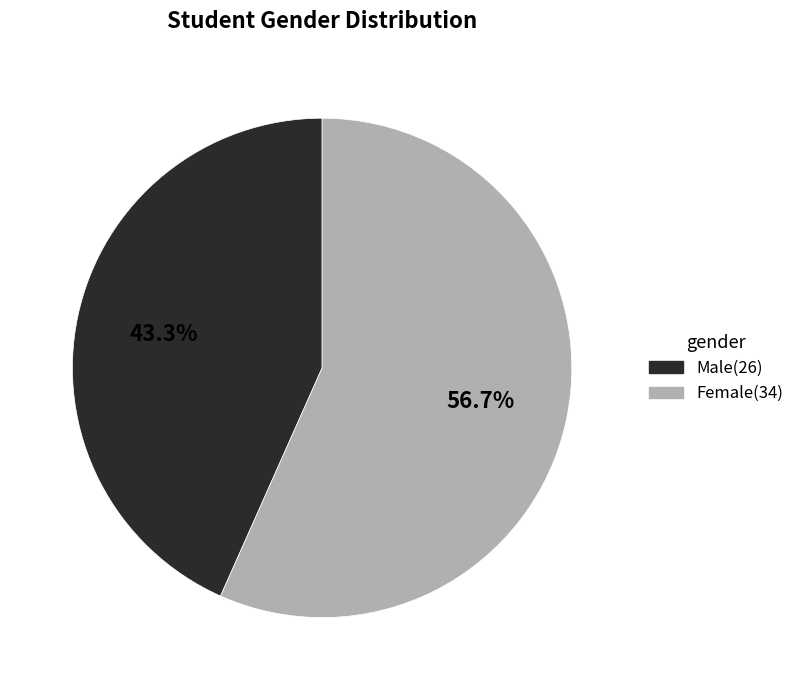

Does any single category account for the majority?

Yes